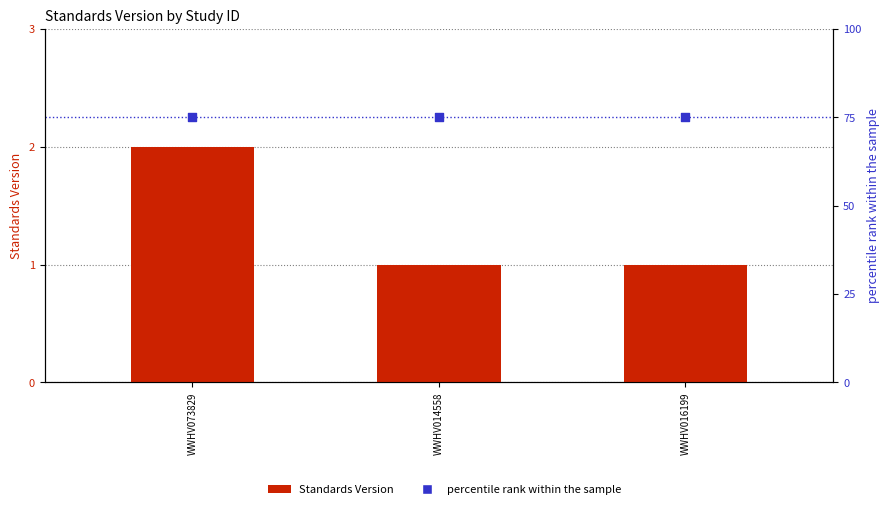

Is the value of percentile rank within the sample at WWHV014558 greater than the value of Standards Version at WWHV014558?

Yes